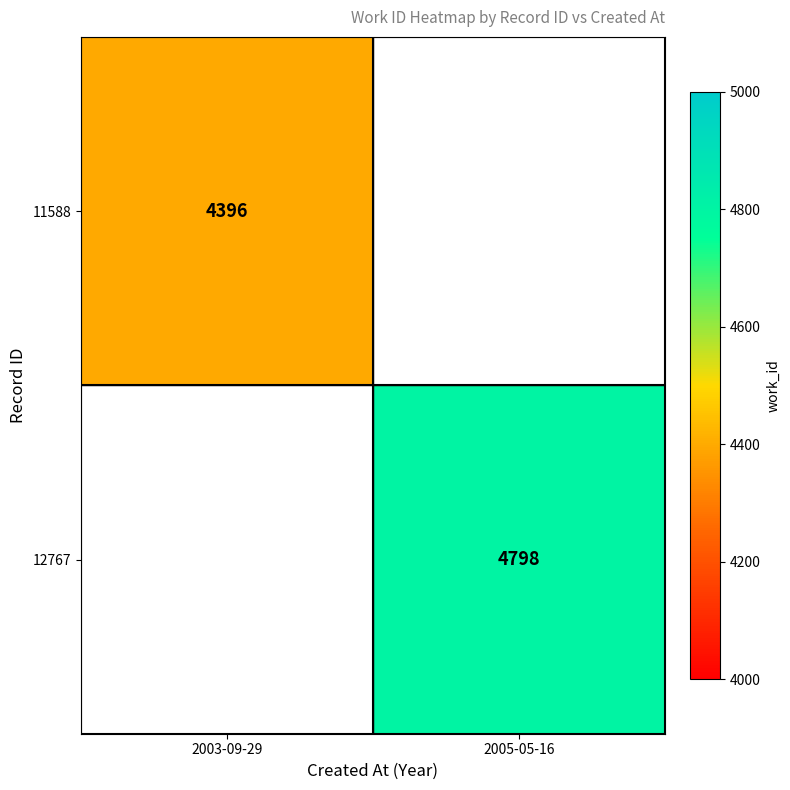

What is the smallest value displayed?

4396.0